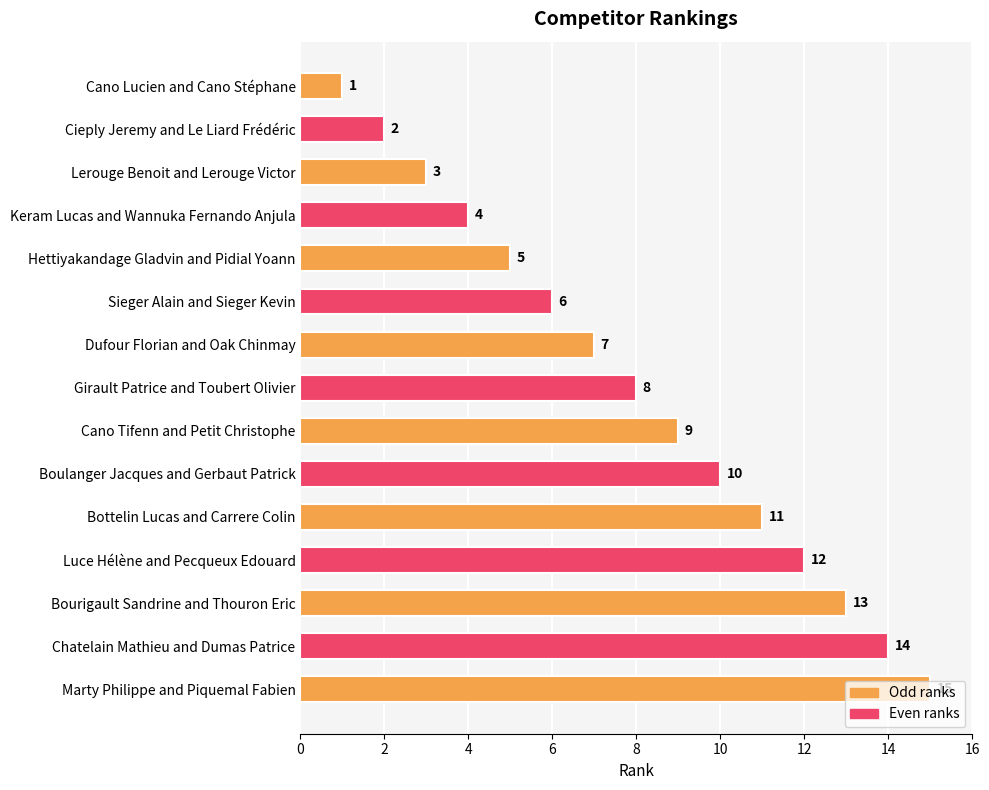

Where is the data nearest to the value 8?

Girault Patrice and Toubert Olivier